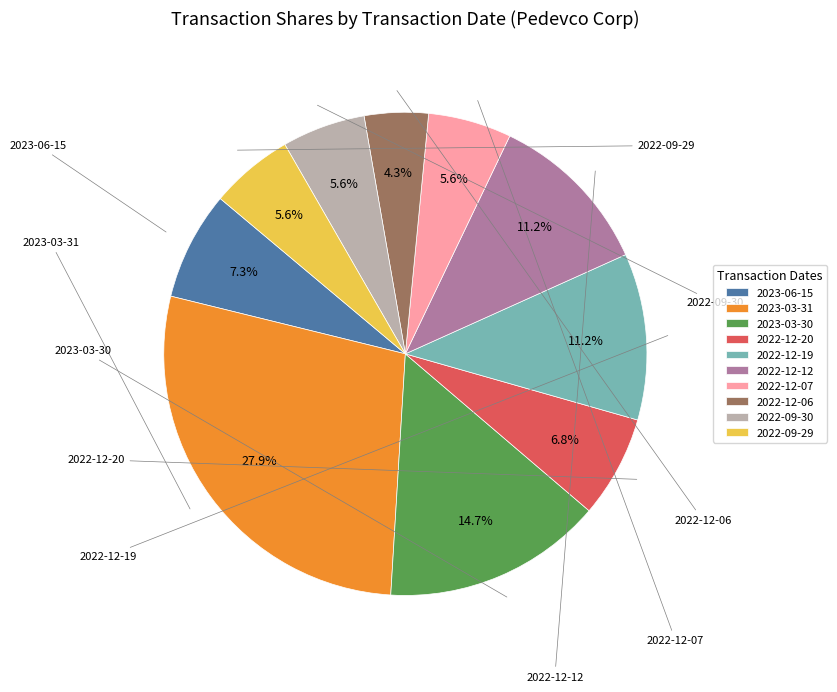

How much of the chart is everything except 2023-03-30?

85.3%